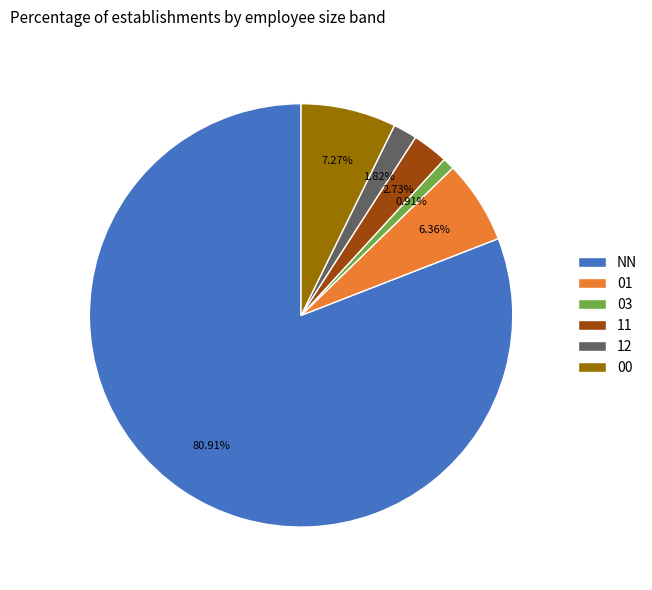

To the nearest percent, what is the difference between the largest and smallest slice percentages?

80%